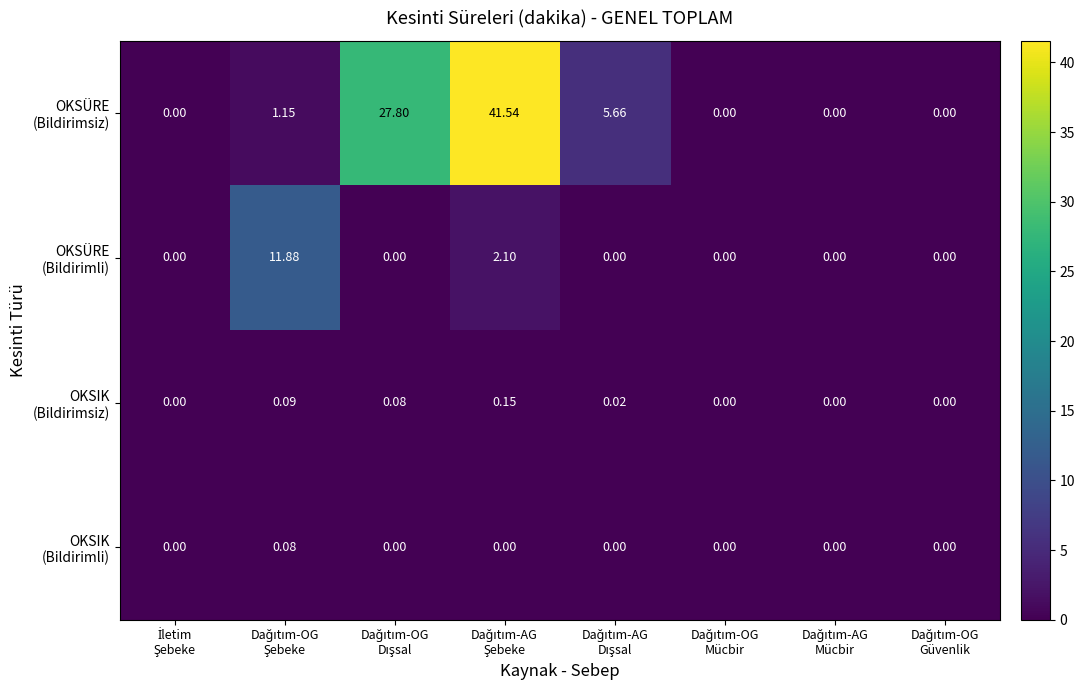

Which series has the largest range (max minus min)?

OKSÜRE (Bildirimsiz)